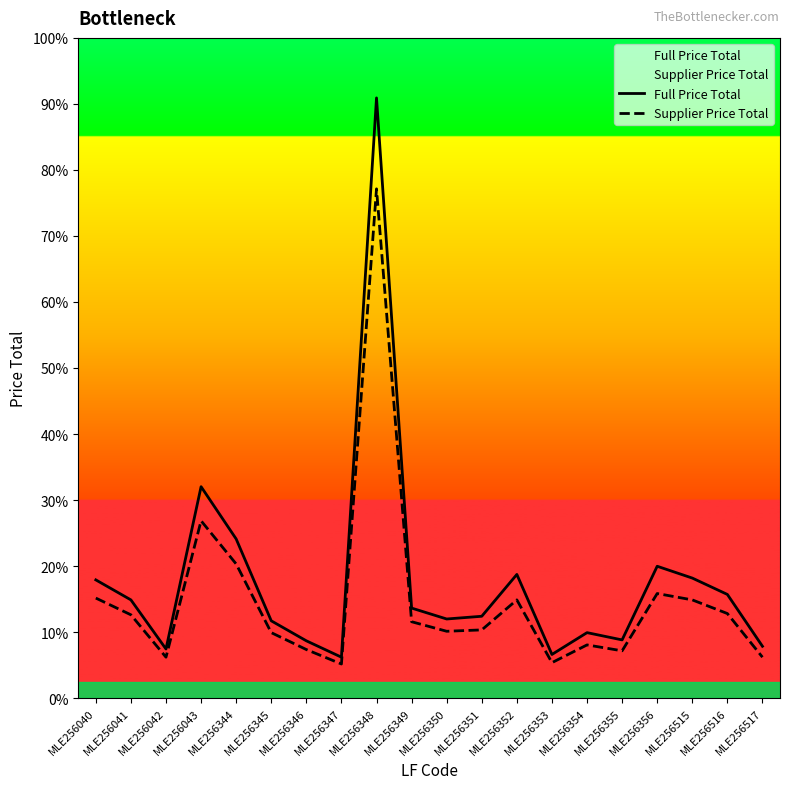

List the series in order of their overall mean, highest first.

Full Price Total, Supplier Price Total